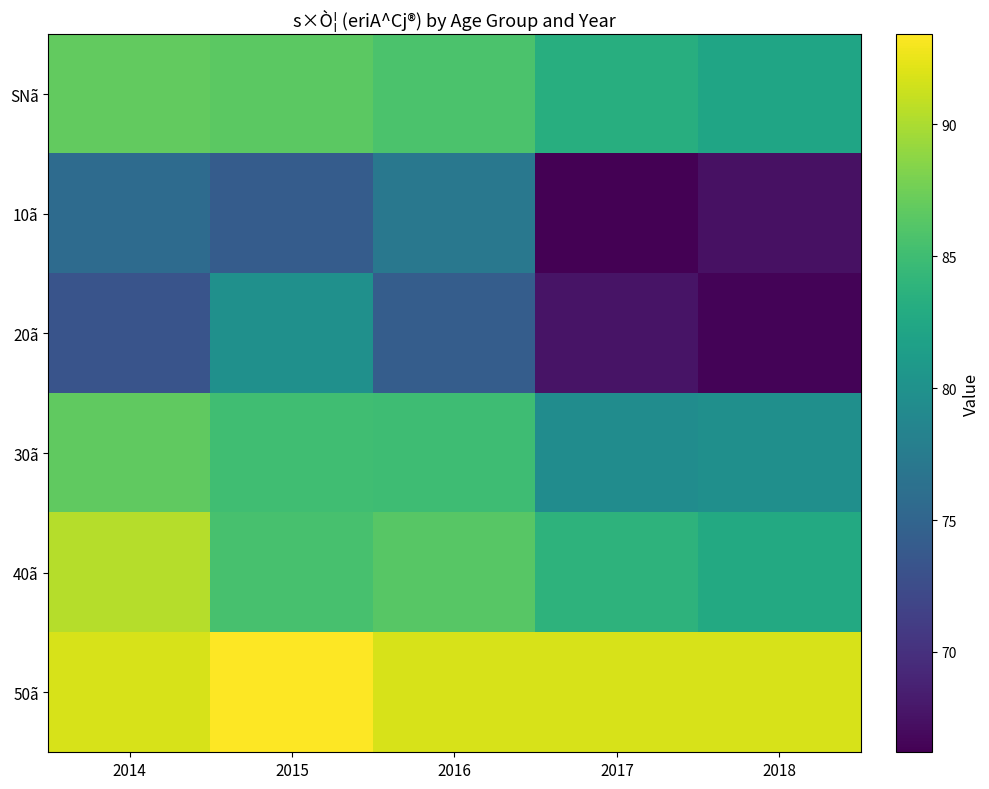

How many data points does each series have?

5